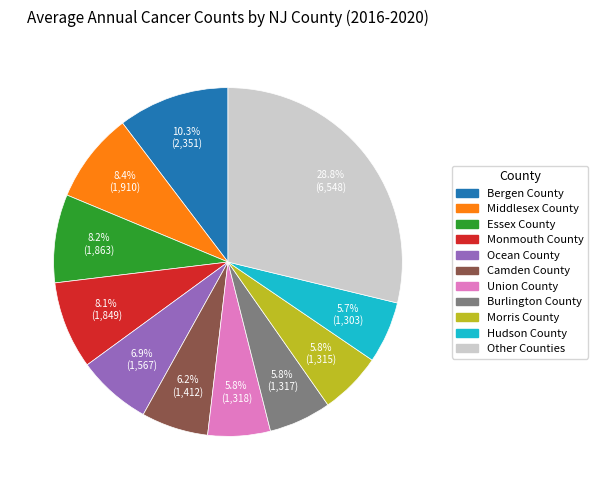

Does Monmouth County represent more than half of the total?

No